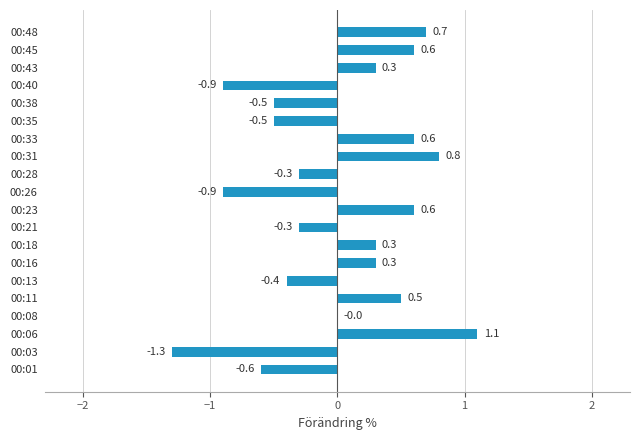

Reading top to bottom, extract all data points from this chart.

00:48=0.7	00:45=0.6	00:43=0.3	00:40=-0.9	00:38=-0.5	00:35=-0.5	00:33=0.6	00:31=0.8	00:28=-0.3	00:26=-0.9	00:23=0.6	00:21=-0.3	00:18=0.3	00:16=0.3	00:13=-0.4	00:11=0.5	00:08=0.0	00:06=1.1	00:03=-1.3	00:01=-0.6